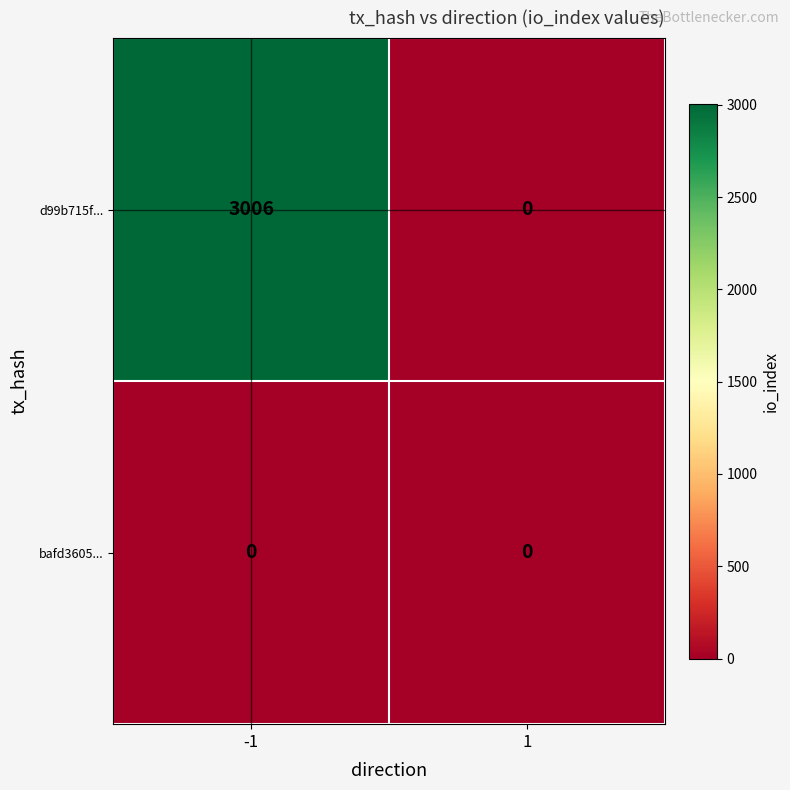

What is the difference between the d99b715f... values at 1 and -1?

3006